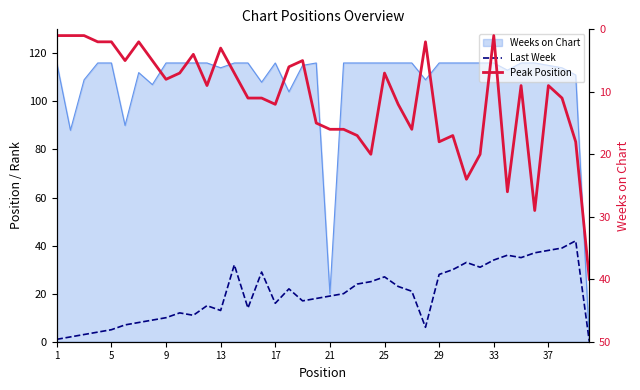

How many interior local peaks does the Last Week series have?

9